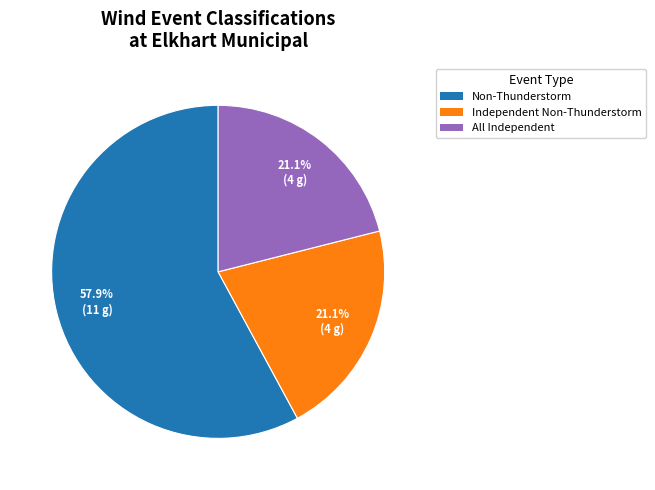

Is there a majority slice in this chart?

Yes